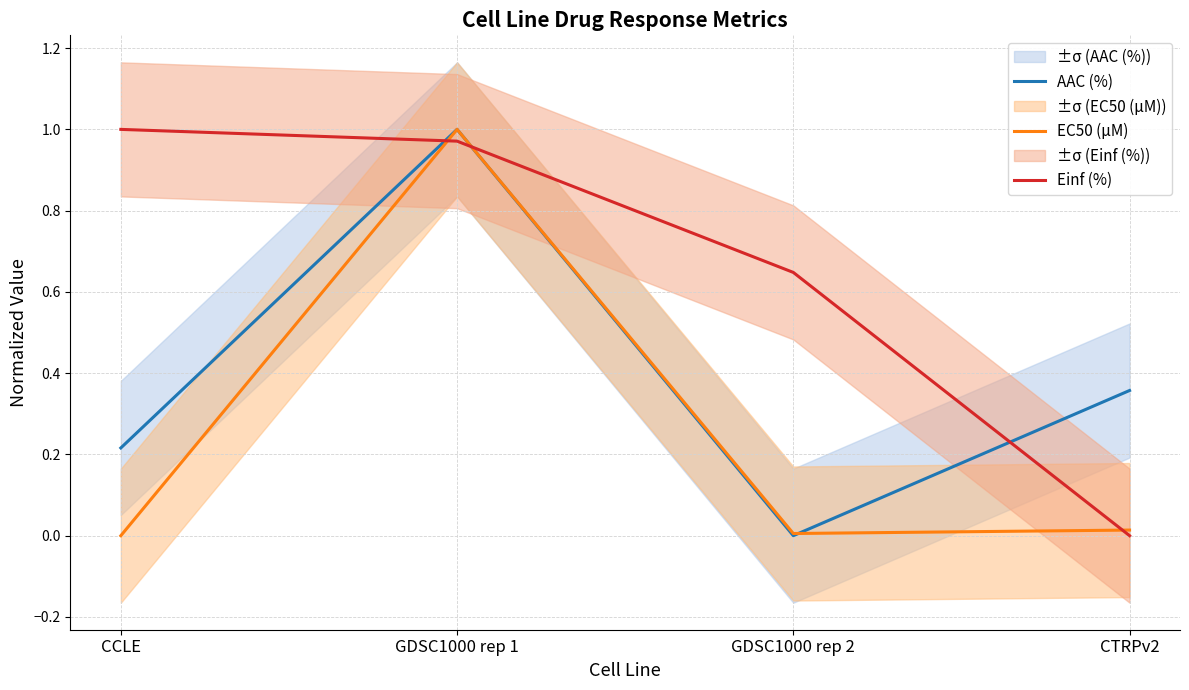

What is the sum of the AAC (%) values at CTRPv2 and CCLE?

0.6